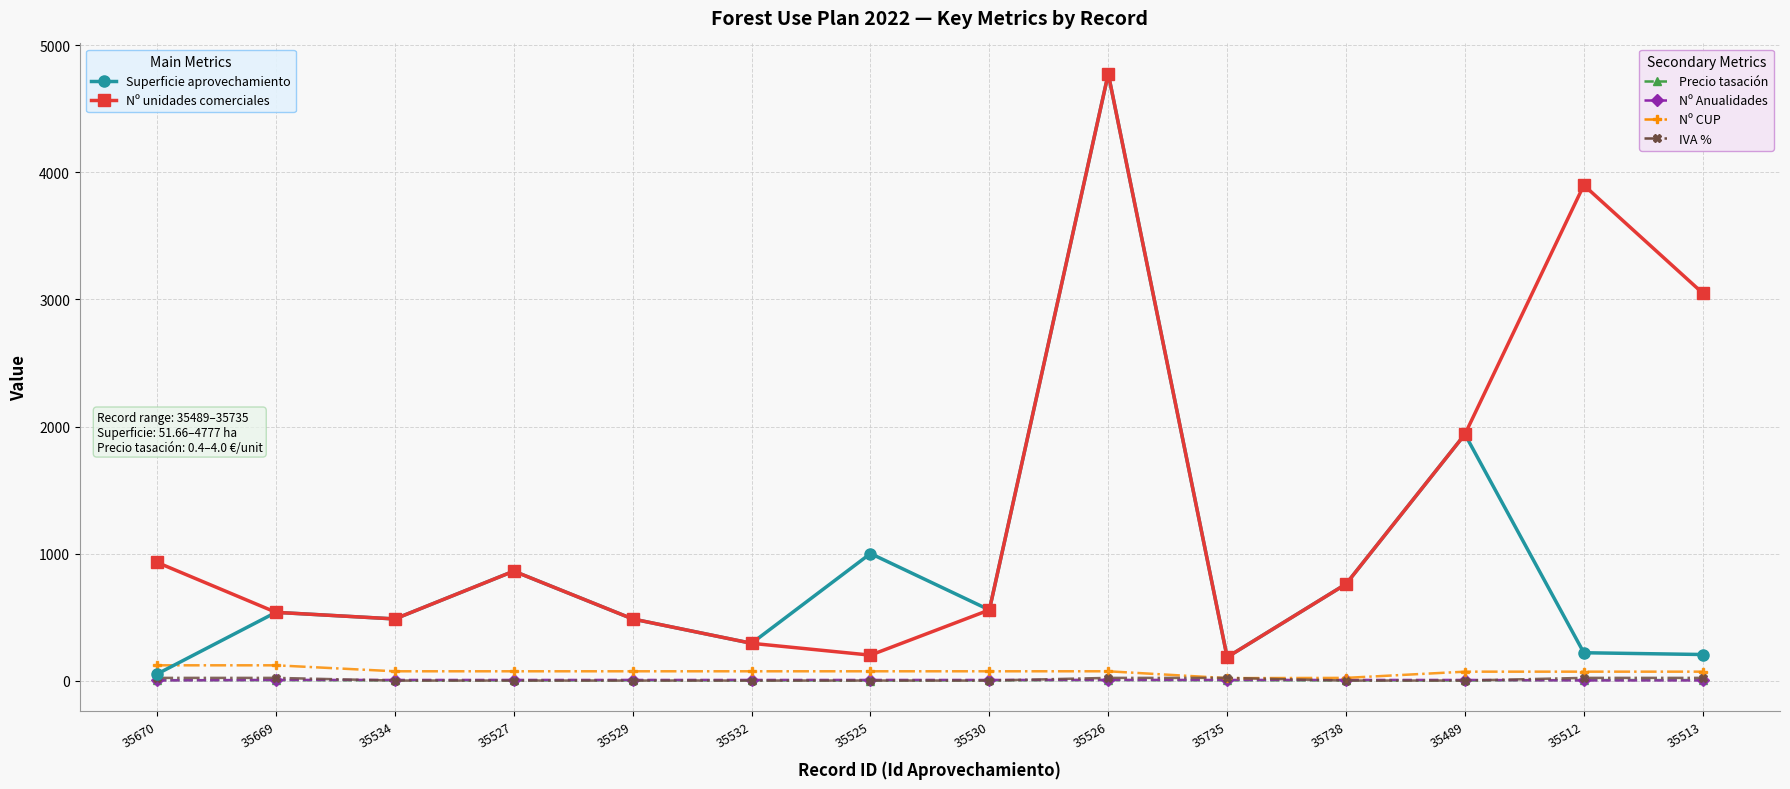

At which category is the sum across all series the highest?

35526